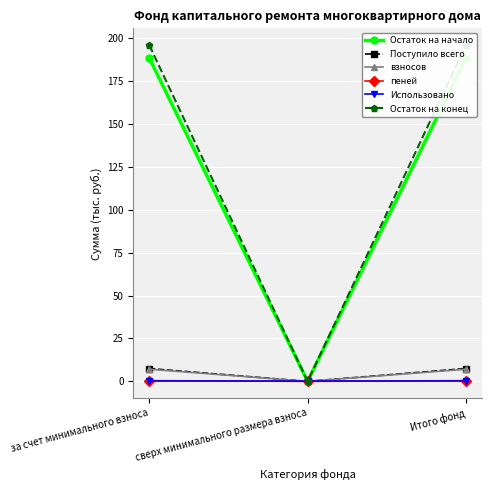

What is the label of the 2nd point from the left?

сверх минимального размера взноса